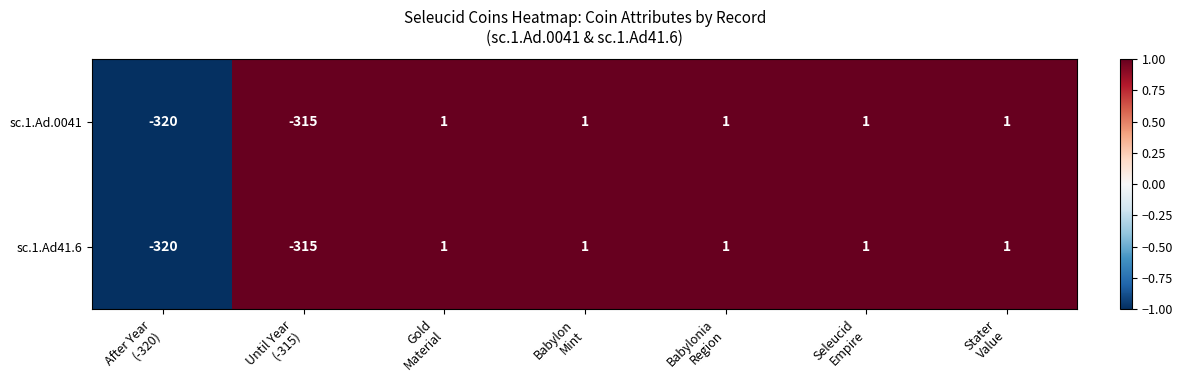

What is the difference between the maximum and minimum values in the sc.1.Ad.0041 series?

321